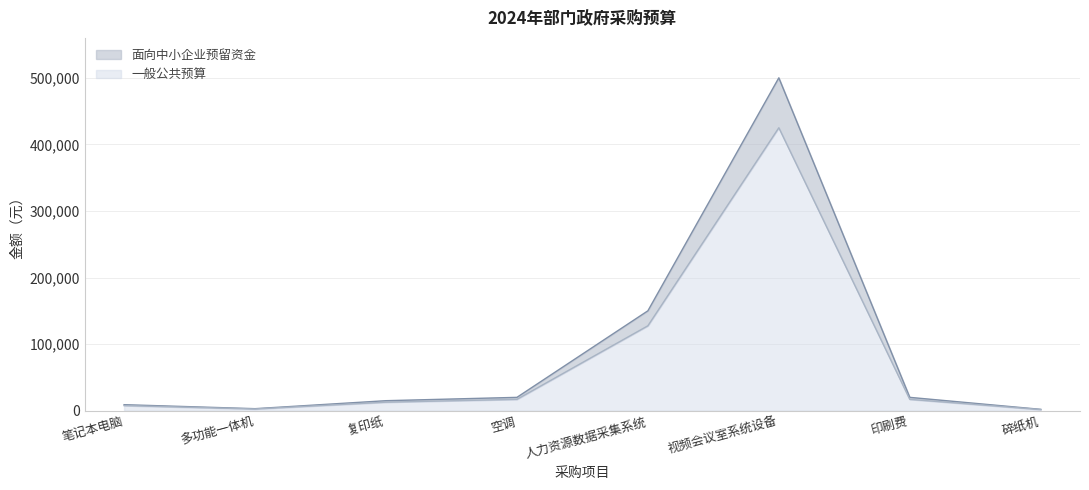

Rank the series at 人力资源数据采集系统 from lowest to highest value.

一般公共预算, 面向中小企业预留资金